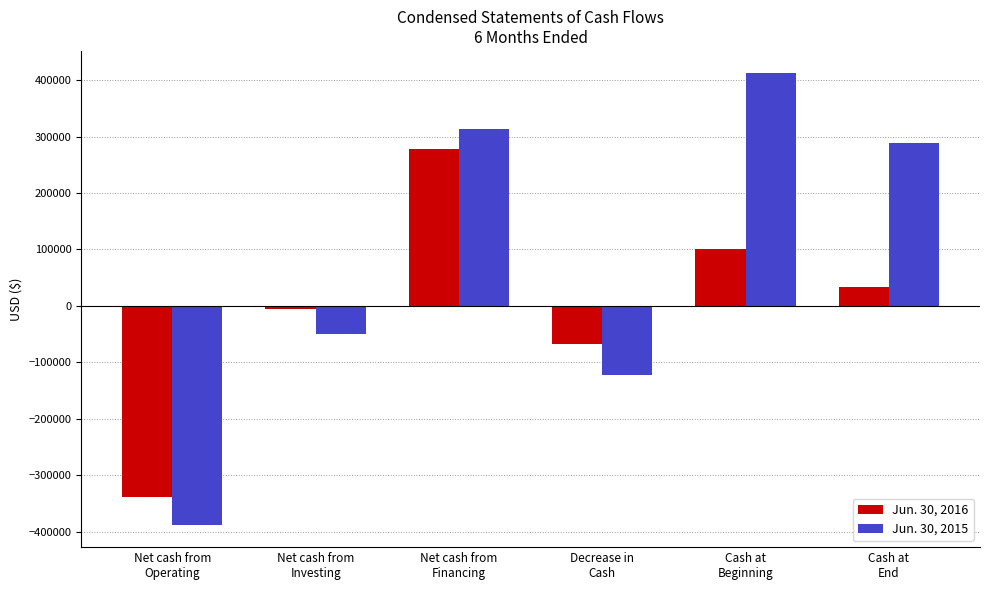

How many negative values does the Jun. 30, 2016 series have?

3